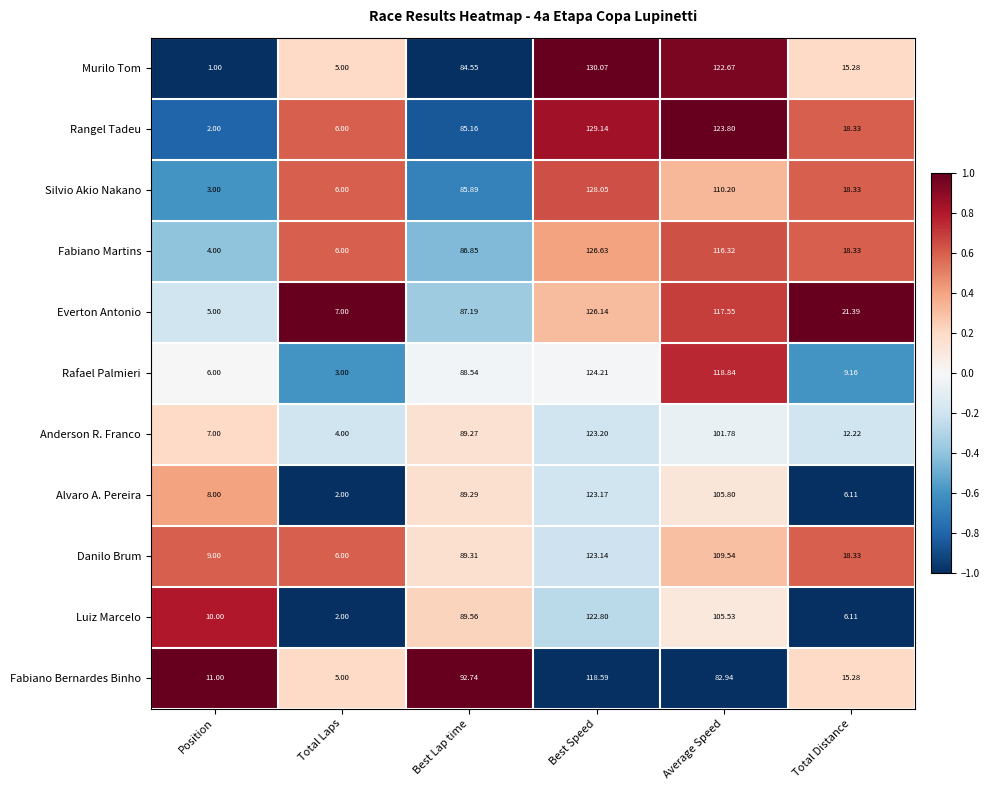

At Best Speed, list the series in order from largest to smallest.

Murilo Tom, Rangel Tadeu, Silvio Akio Nakano, Fabiano Martins, Everton Antonio, Rafael Palmieri, Anderson R. Franco, Alvaro A. Pereira, Danilo Brum, Luiz Marcelo, Fabiano Bernardes Binho